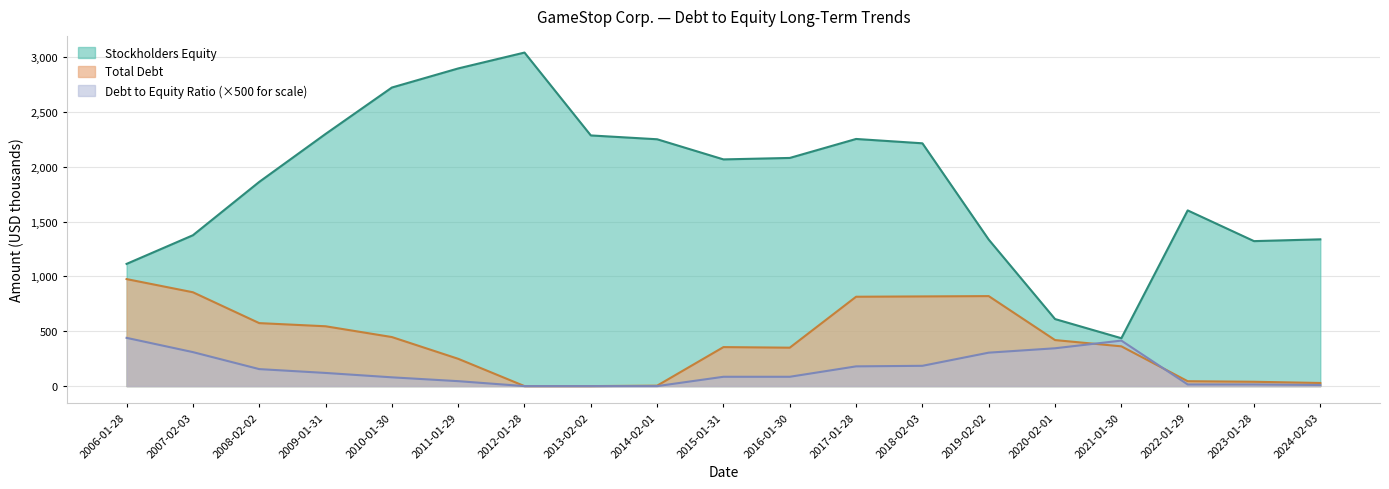

At how many categories does at least one series exceed 1905?

10